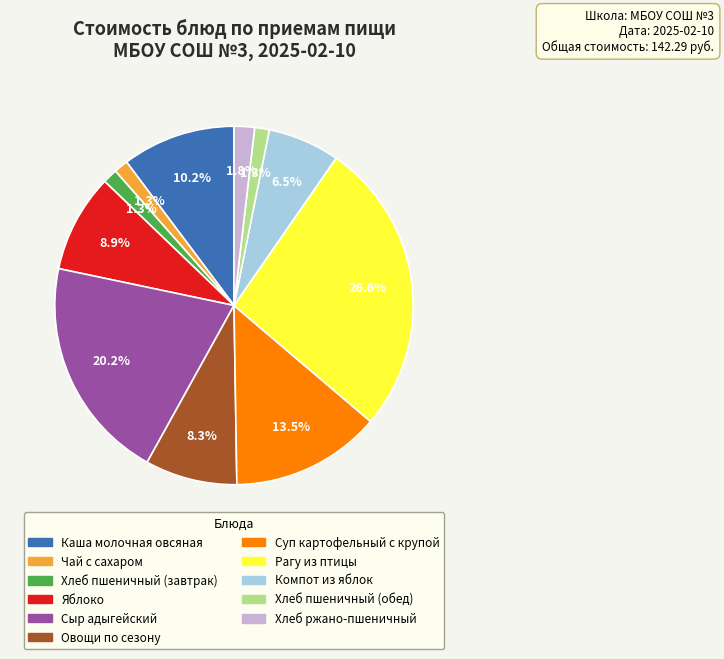

Is there a majority slice in this chart?

No